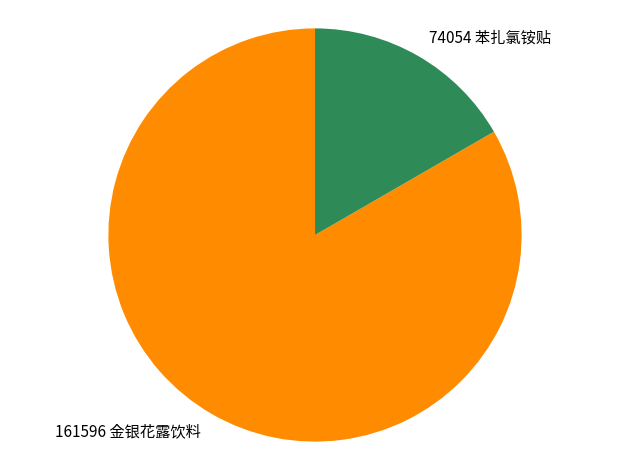

The 161596 金银花露饮料 slice represents 75% of the pie. True or false?

False